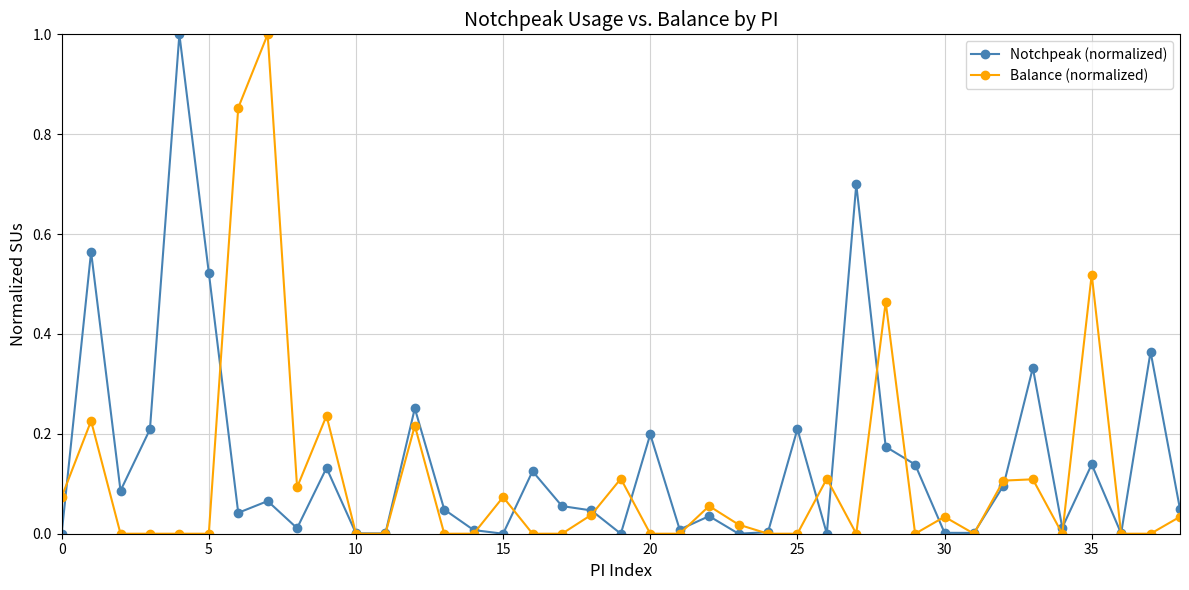

True or false: Notchpeak (normalized) has more than 2 interior local peaks.

True